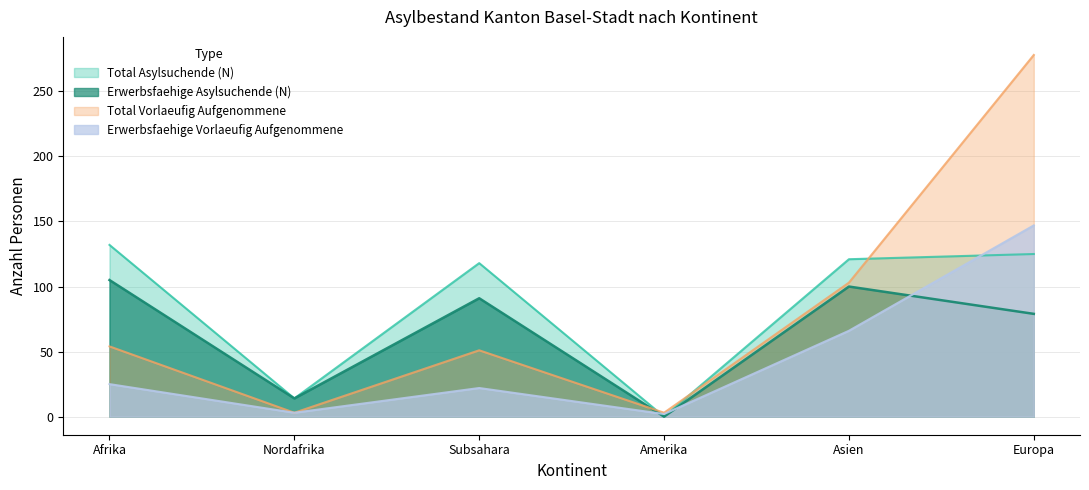

Reading left to right, list all the values displayed in this chart.

Total Asylsuchende (N): Afrika=132	Nordafrika=14	Subsahara=118	Amerika=0	Asien=121	Europa=125
Erwerbsfaehige Asylsuchende (N): Afrika=105	Nordafrika=14	Subsahara=91	Amerika=0	Asien=100	Europa=79
Total Vorlaeufig Aufgenommene: Afrika=54	Nordafrika=3	Subsahara=51	Amerika=3	Asien=103	Europa=278
Erwerbsfaehige Vorlaeufig Aufgenommene: Afrika=25	Nordafrika=3	Subsahara=22	Amerika=2	Asien=66	Europa=147